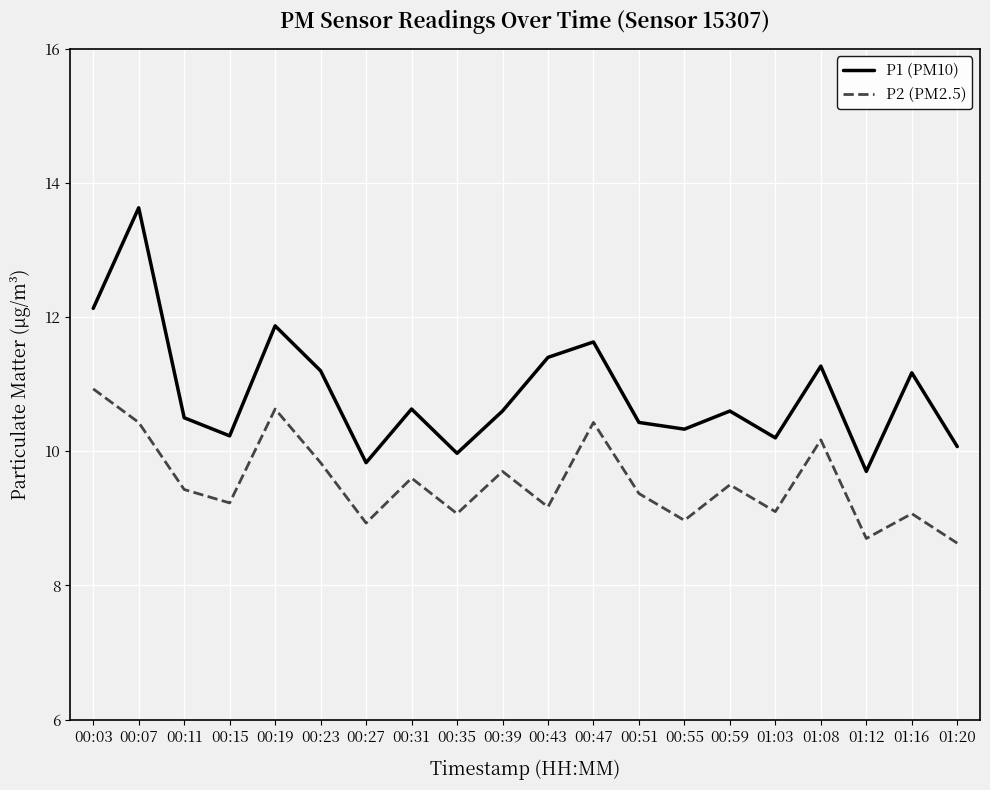

What is the difference between the highest and lowest values at 00:39?

0.9